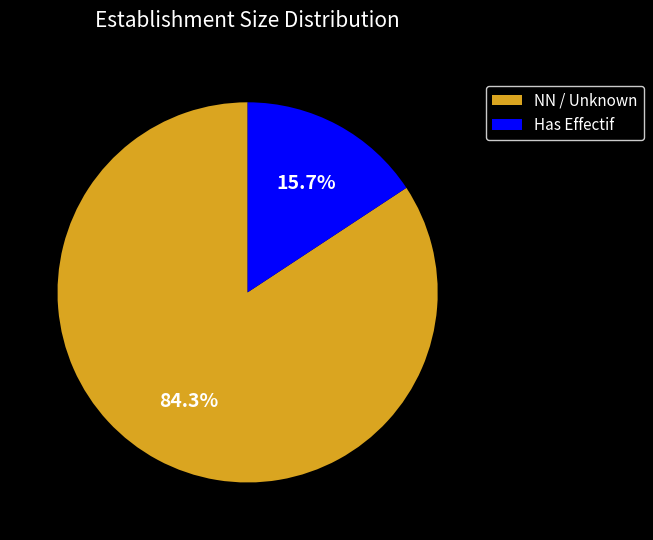

Which slice is the smallest?

Has Effectif